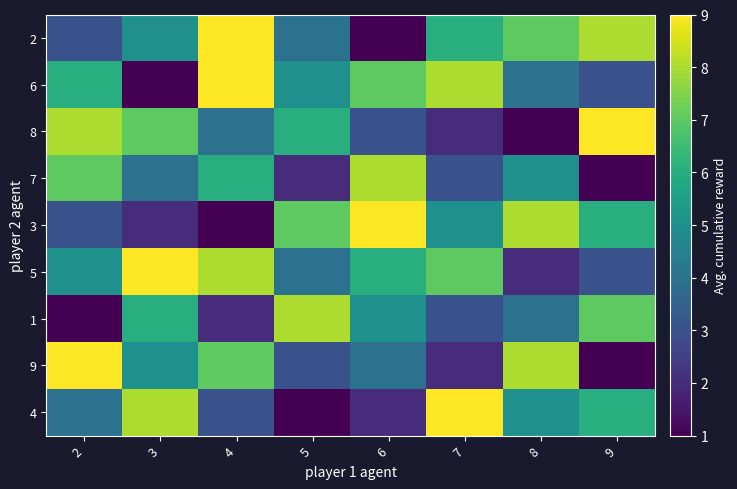

Between 9 and 8, which is larger?

9